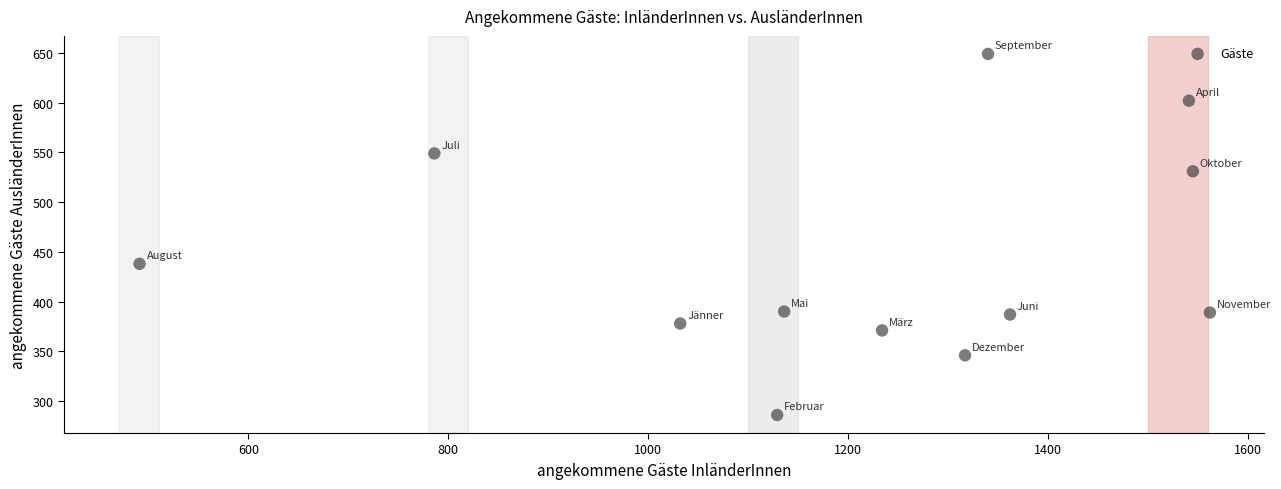

What is the range of X values (max minus min)?

1071